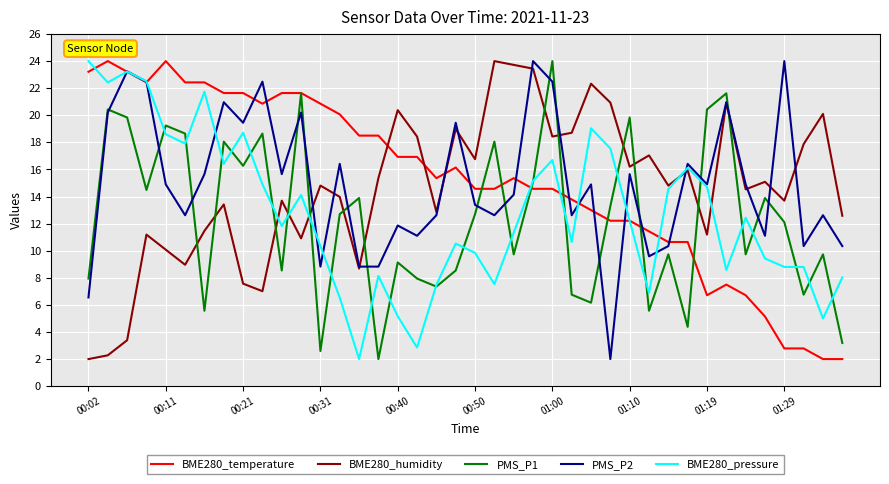

What is the greatest value displayed?

24.0